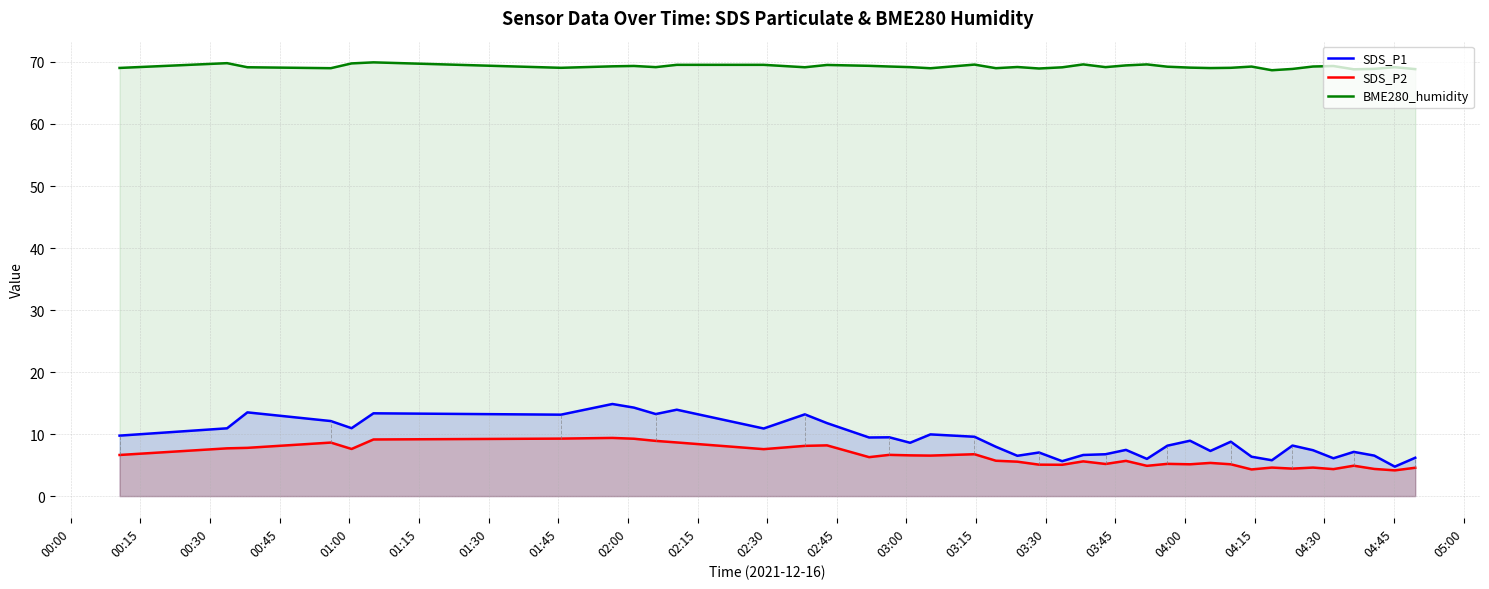

What is the average value of the BME280_humidity series?

69.2